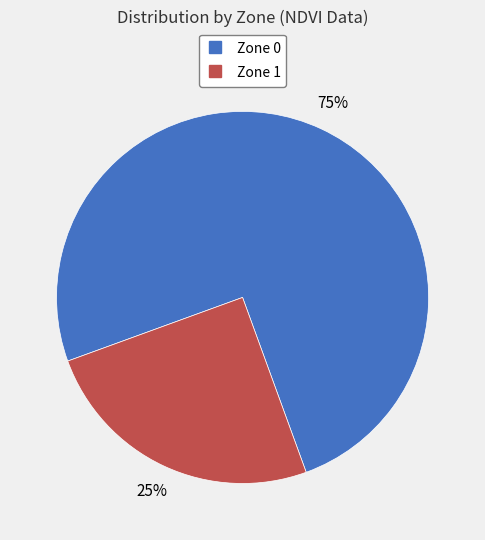

To the nearest percent, what is the difference between the largest and smallest slice percentages?

50%